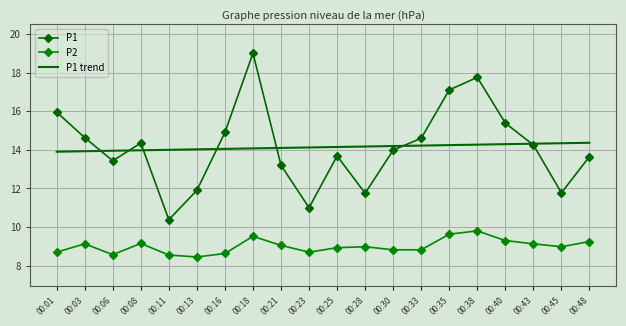

How many interior local valleys does the P2 series have?

4